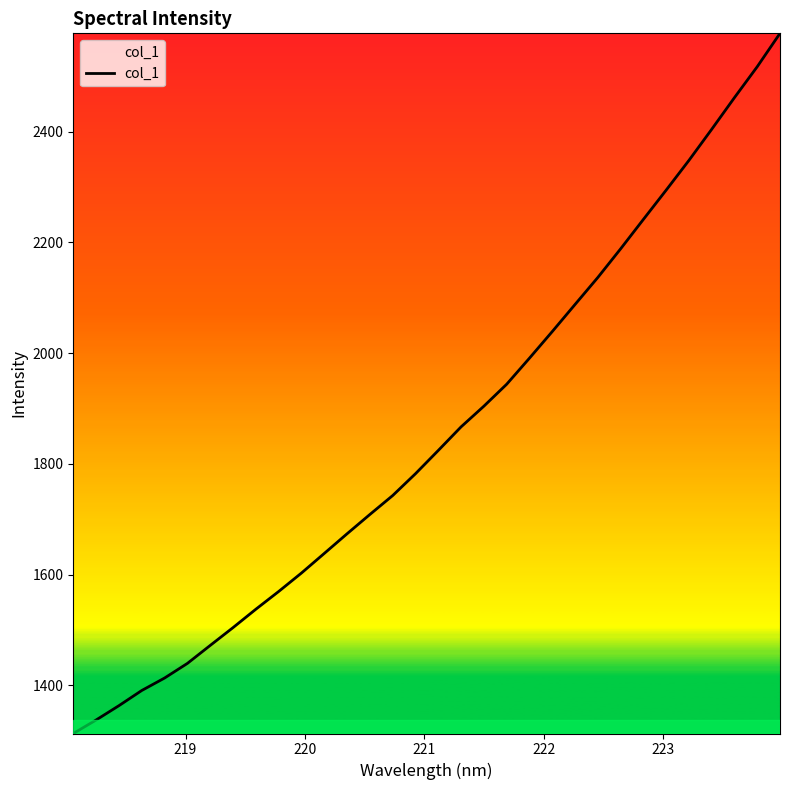

What is the greatest value displayed?

2577.8